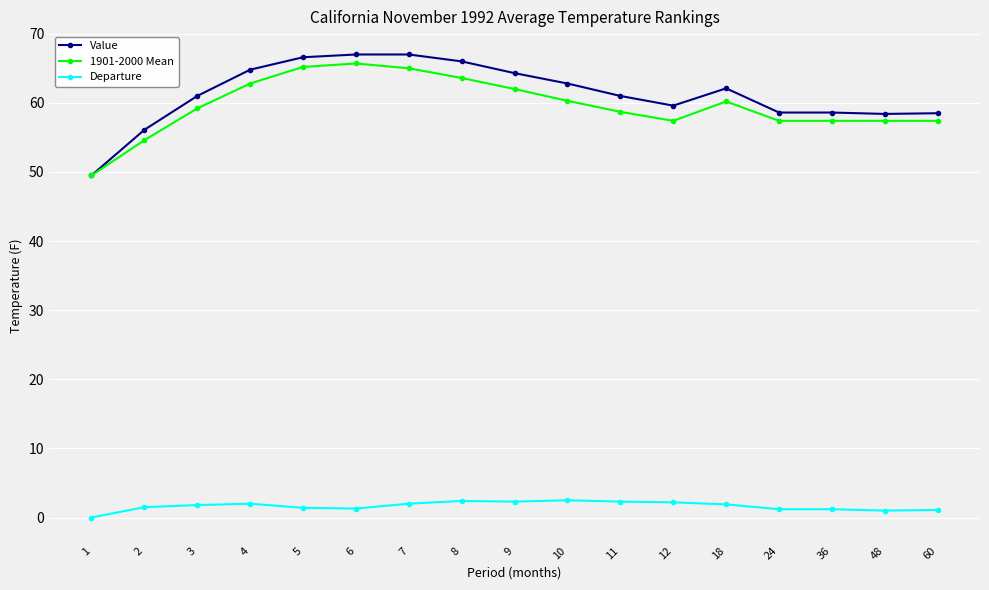

Which series has the widest spread of values?

Value